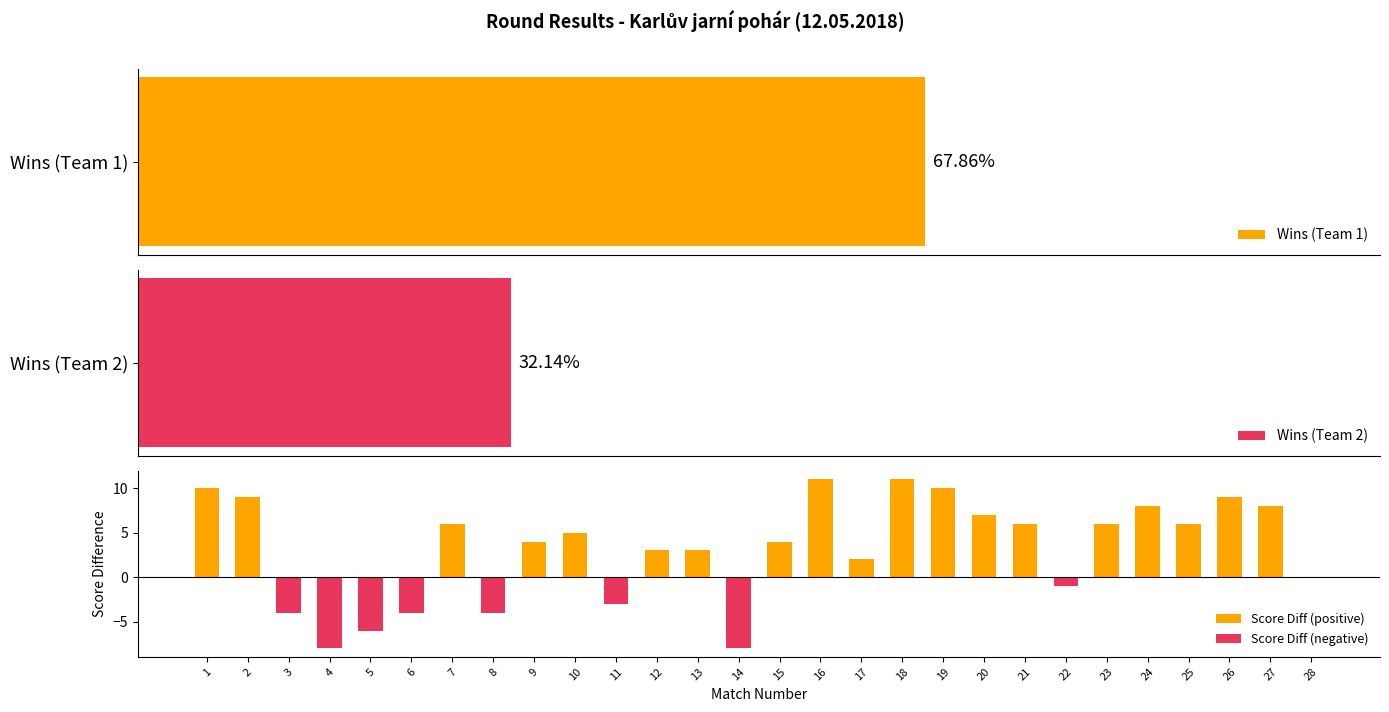

Where is Score Diff (positive) nearest to the value 5?

10